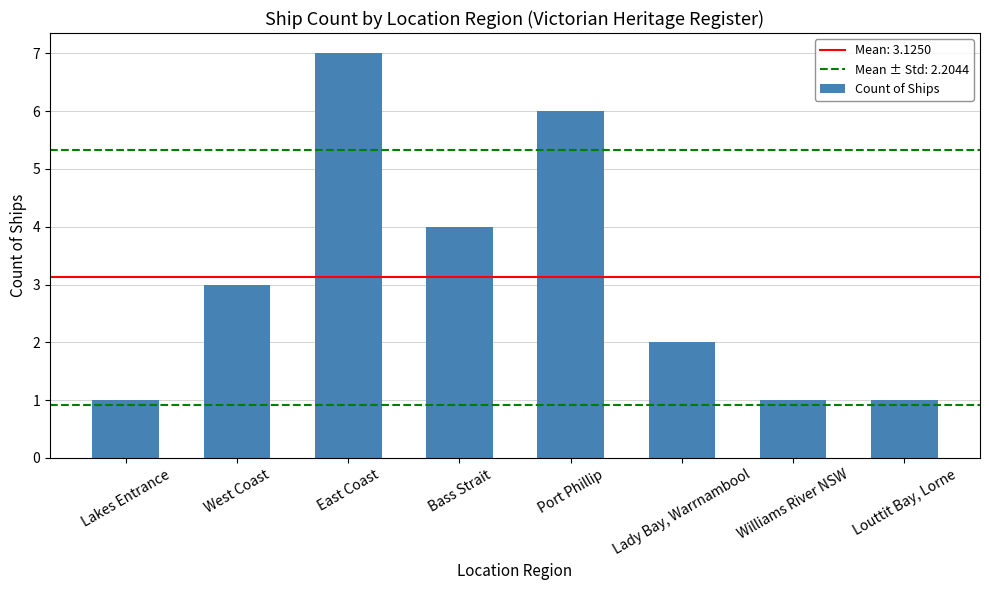

The value at Lakes Entrance is 0. True or false?

False